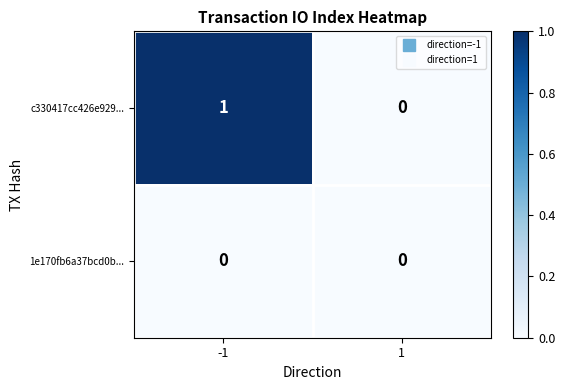

Which series changed the most between -1 and 1?

c330417cc426e929...